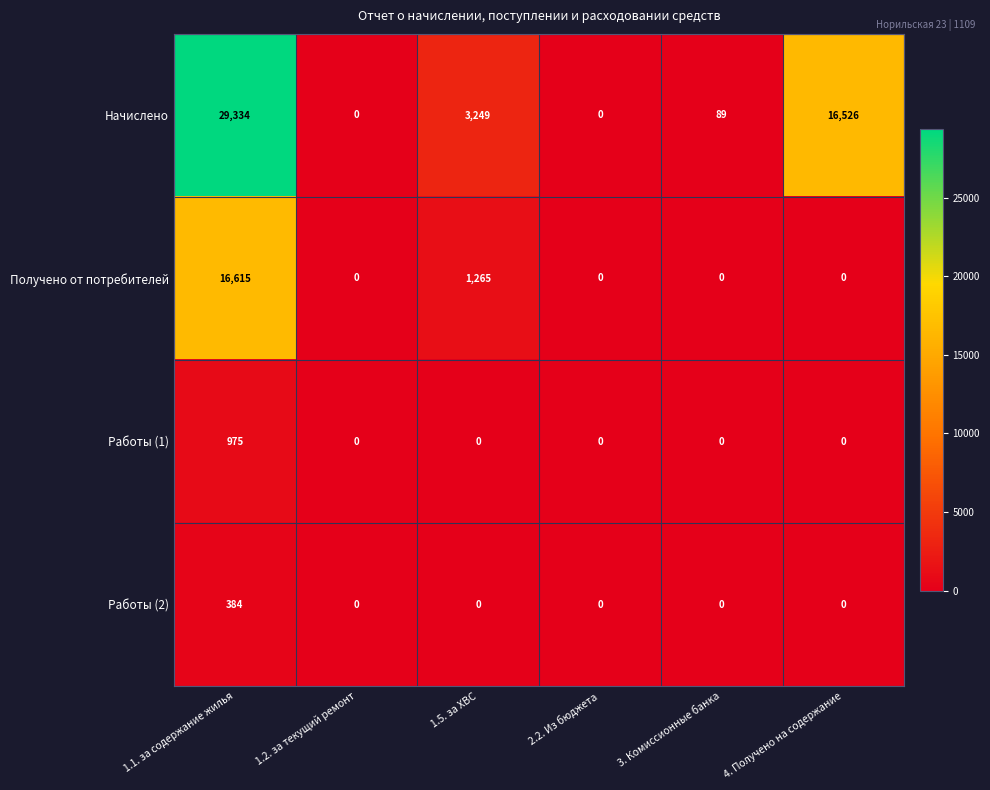

What is the greatest value displayed?

29334